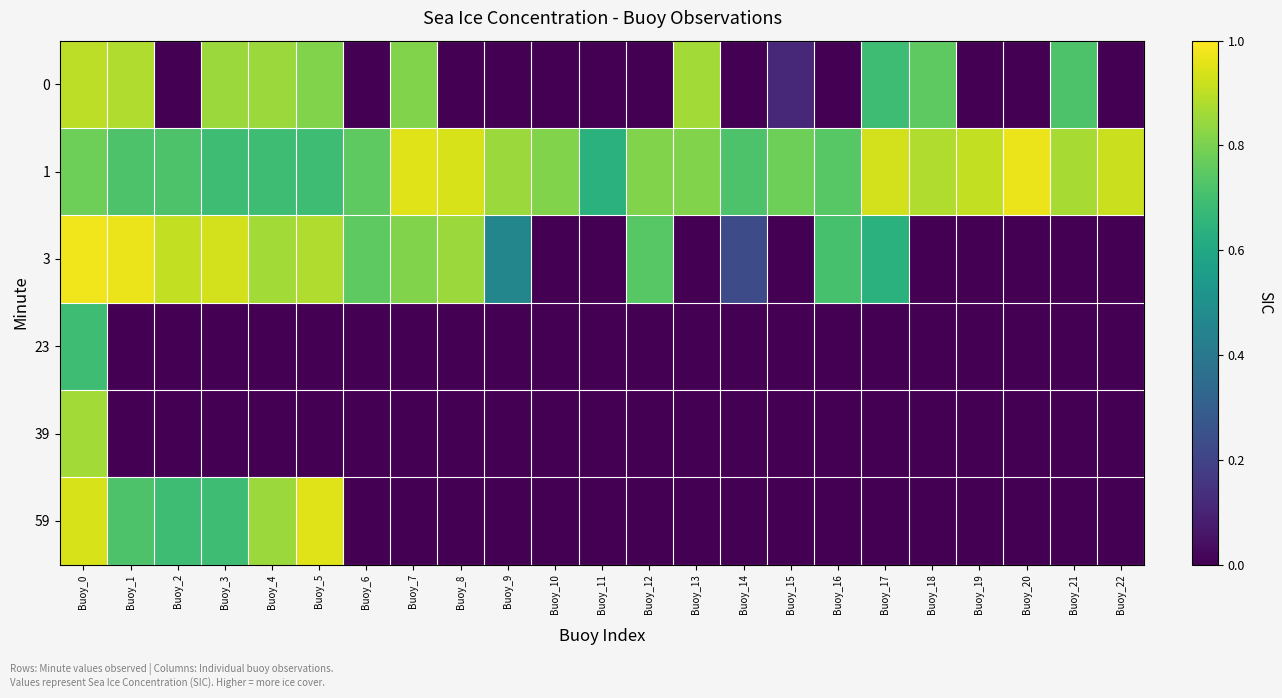

Reading left to right, list all the values displayed in this chart.

0: Buoy_0=0.9	Buoy_1=0.9	Buoy_2=0.0	Buoy_3=0.8	Buoy_4=0.8	Buoy_5=0.8	Buoy_6=0.0	Buoy_7=0.8	Buoy_8=0.0	Buoy_9=0.0	Buoy_10=0.0	Buoy_11=0.0	Buoy_12=0.0	Buoy_13=0.9	Buoy_14=0.0	Buoy_15=0.1	Buoy_16=0.0	Buoy_17=0.7	Buoy_18=0.8	Buoy_19=0.0	Buoy_20=0.0	Buoy_21=0.7	Buoy_22=0.0
1: Buoy_0=0.8	Buoy_1=0.7	Buoy_2=0.7	Buoy_3=0.7	Buoy_4=0.7	Buoy_5=0.7	Buoy_6=0.8	Buoy_7=0.9	Buoy_8=0.9	Buoy_9=0.8	Buoy_10=0.8	Buoy_11=0.6	Buoy_12=0.8	Buoy_13=0.8	Buoy_14=0.7	Buoy_15=0.8	Buoy_16=0.7	Buoy_17=0.9	Buoy_18=0.9	Buoy_19=0.9	Buoy_20=1.0	Buoy_21=0.9	Buoy_22=0.9
3: Buoy_0=1.0	Buoy_1=1.0	Buoy_2=0.9	Buoy_3=0.9	Buoy_4=0.9	Buoy_5=0.9	Buoy_6=0.8	Buoy_7=0.8	Buoy_8=0.8	Buoy_9=0.5	Buoy_10=0.0	Buoy_11=0.0	Buoy_12=0.7	Buoy_13=0.0	Buoy_14=0.2	Buoy_15=0.0	Buoy_16=0.7	Buoy_17=0.6	Buoy_18=0.0	Buoy_19=0.0	Buoy_20=0.0	Buoy_21=0.0	Buoy_22=0.0
23: Buoy_0=0.7	Buoy_1=0.0	Buoy_2=0.0	Buoy_3=0.0	Buoy_4=0.0	Buoy_5=0.0	Buoy_6=0.0	Buoy_7=0.0	Buoy_8=0.0	Buoy_9=0.0	Buoy_10=0.0	Buoy_11=0.0	Buoy_12=0.0	Buoy_13=0.0	Buoy_14=0.0	Buoy_15=0.0	Buoy_16=0.0	Buoy_17=0.0	Buoy_18=0.0	Buoy_19=0.0	Buoy_20=0.0	Buoy_21=0.0	Buoy_22=0.0
39: Buoy_0=0.9	Buoy_1=0.0	Buoy_2=0.0	Buoy_3=0.0	Buoy_4=0.0	Buoy_5=0.0	Buoy_6=0.0	Buoy_7=0.0	Buoy_8=0.0	Buoy_9=0.0	Buoy_10=0.0	Buoy_11=0.0	Buoy_12=0.0	Buoy_13=0.0	Buoy_14=0.0	Buoy_15=0.0	Buoy_16=0.0	Buoy_17=0.0	Buoy_18=0.0	Buoy_19=0.0	Buoy_20=0.0	Buoy_21=0.0	Buoy_22=0.0
59: Buoy_0=0.9	Buoy_1=0.7	Buoy_2=0.7	Buoy_3=0.7	Buoy_4=0.8	Buoy_5=0.9	Buoy_6=0.0	Buoy_7=0.0	Buoy_8=0.0	Buoy_9=0.0	Buoy_10=0.0	Buoy_11=0.0	Buoy_12=0.0	Buoy_13=0.0	Buoy_14=0.0	Buoy_15=0.0	Buoy_16=0.0	Buoy_17=0.0	Buoy_18=0.0	Buoy_19=0.0	Buoy_20=0.0	Buoy_21=0.0	Buoy_22=0.0